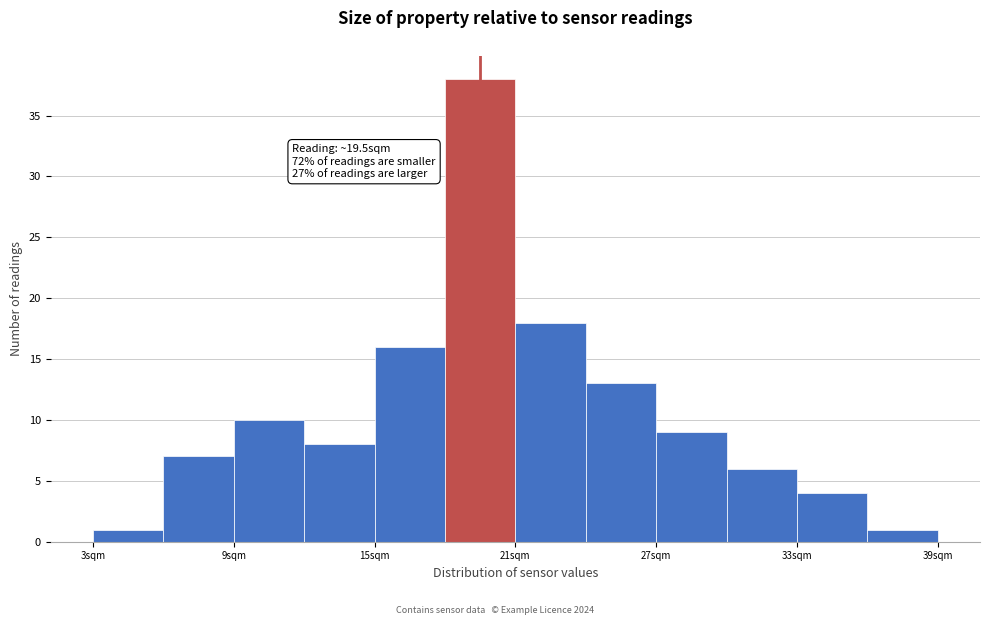

Read against the x-axis, roughly where is the centre of the tallest bar?

20